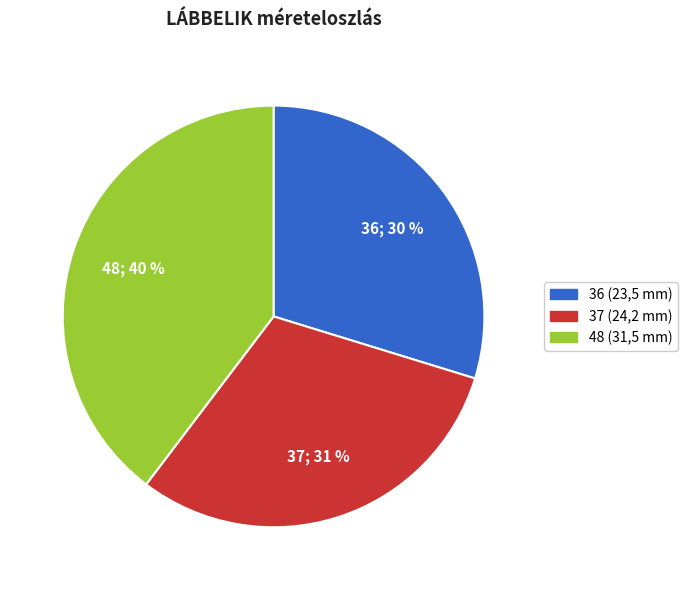

To the nearest percent, what is the difference between the largest and smallest slice percentages?

10%